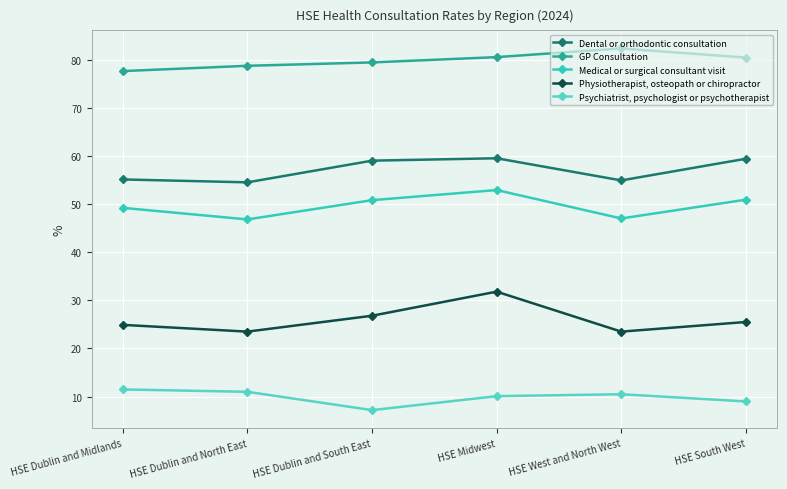

What position from the left is HSE Dublin and South East?

3